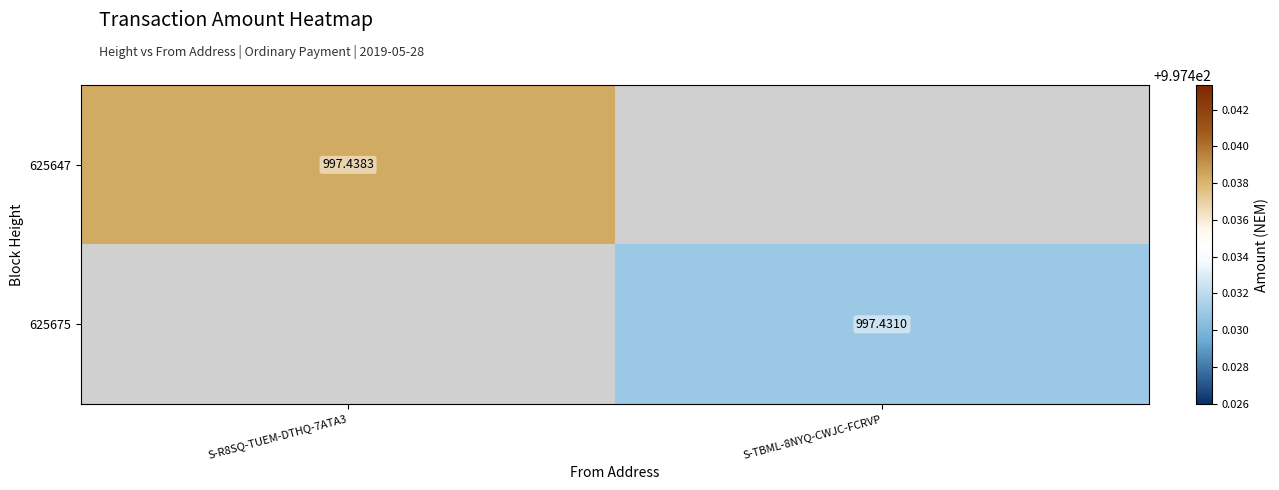

What is the minimum value shown in the chart?

997.4